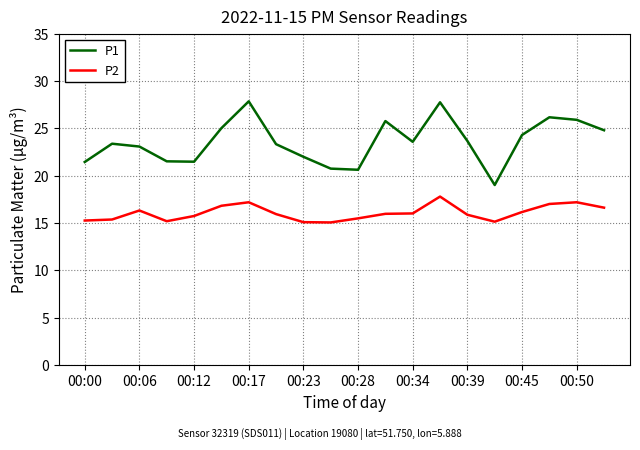

What is the maximum value shown in the chart?

27.9